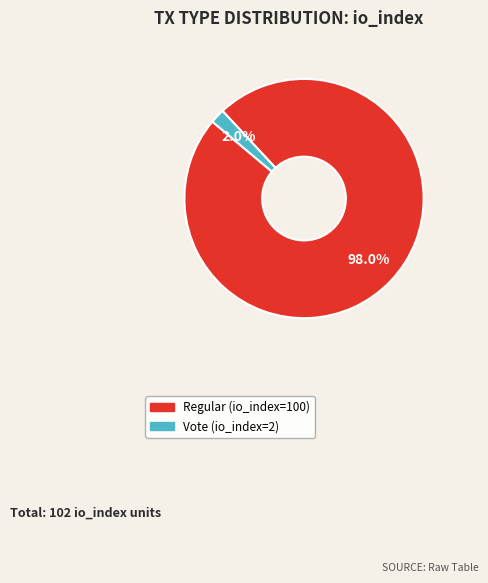

To the nearest percent, what is the difference between the Regular (io_index=100) and Vote (io_index=2) slice percentages?

96%